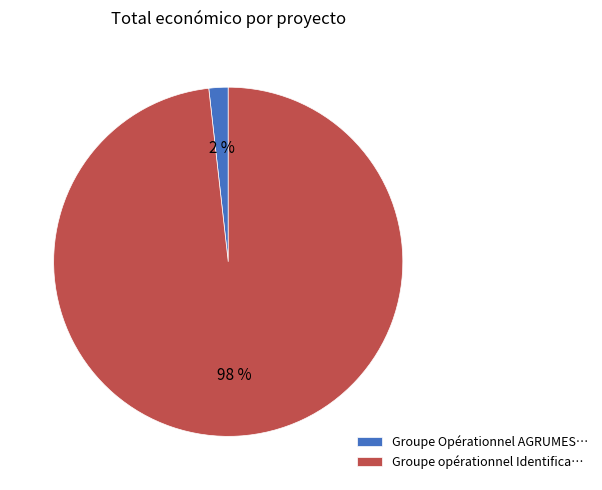

How many segments does this pie chart have?

2